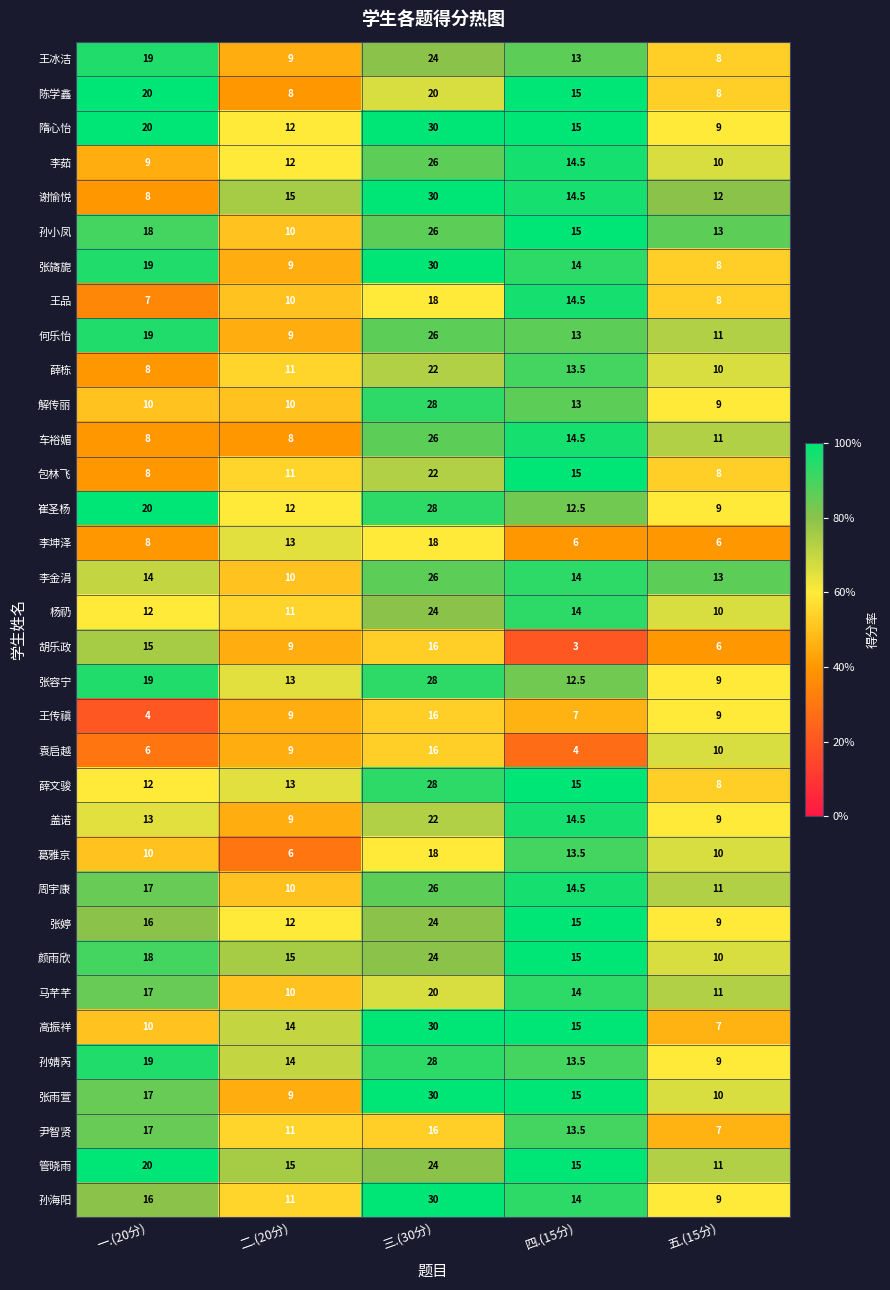

Which series has the largest range (max minus min)?

高振祥